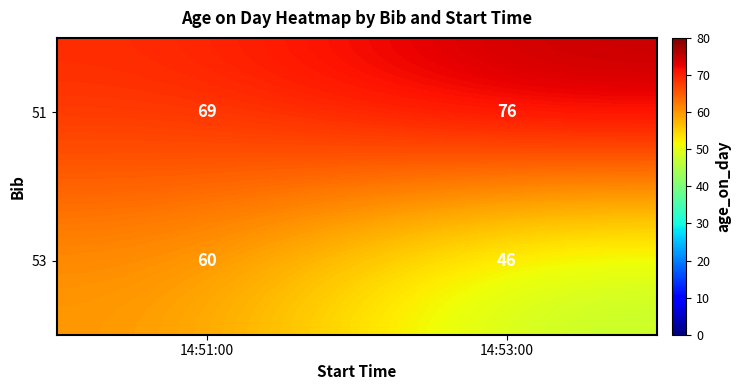

Reading left to right, what are all the values shown in this chart?

51: 14:51:00=69	14:53:00=76
53: 14:51:00=60	14:53:00=46